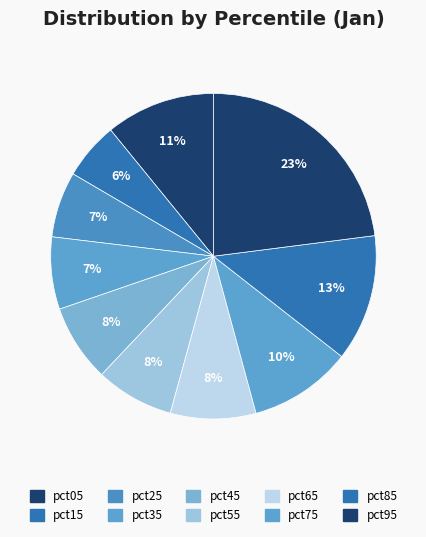

How many segments does this pie chart have?

10